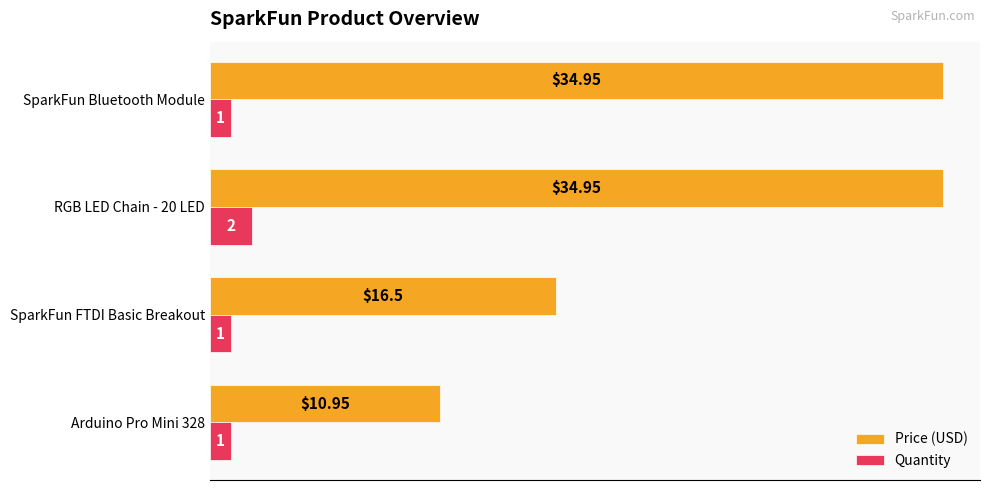

What are all the series names shown in the legend?

Price (USD), Quantity